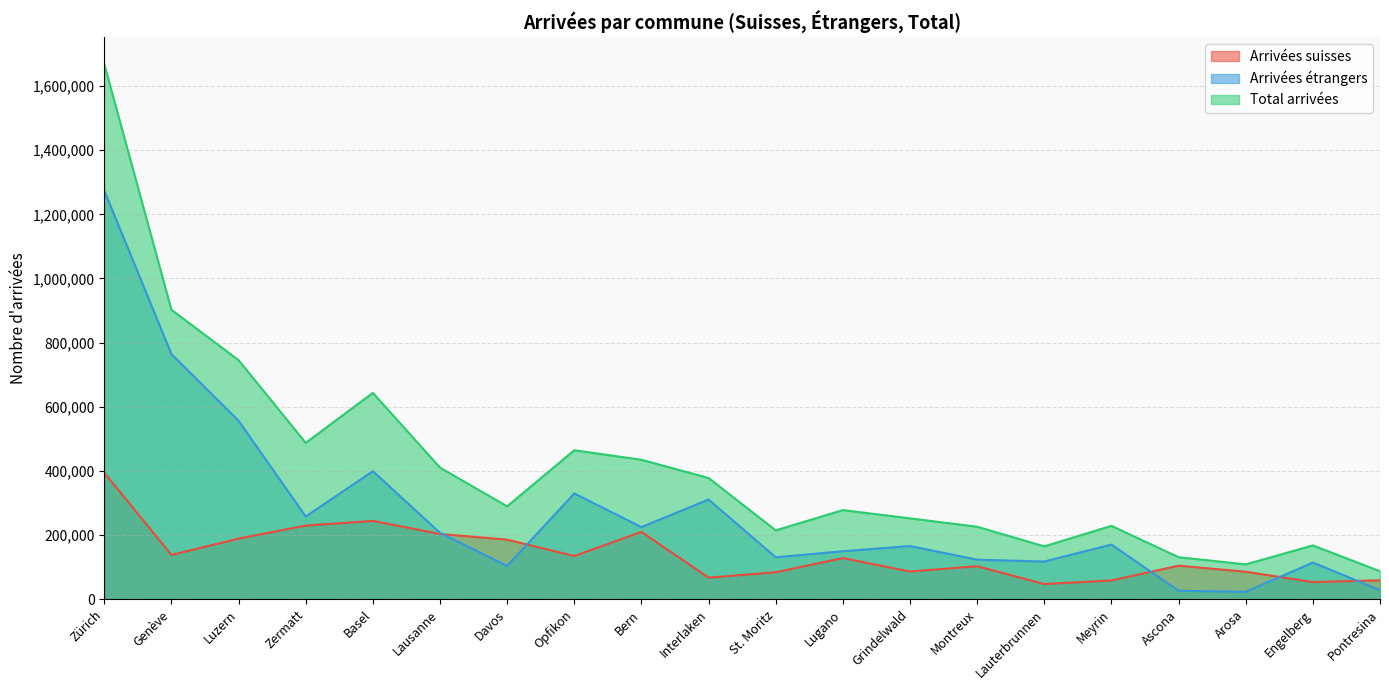

List the series in order of their peak value, highest first.

Total arrivées, Arrivées étrangers, Arrivées suisses